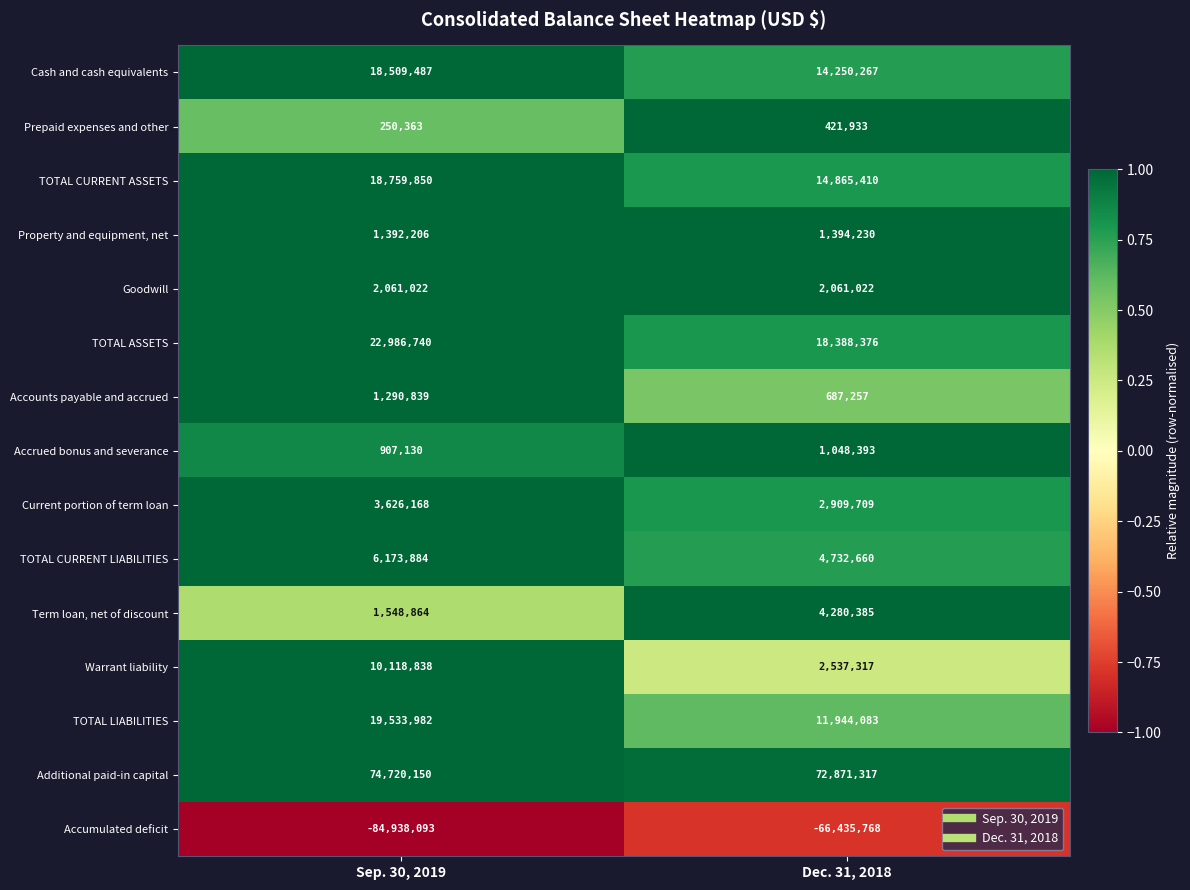

At how many categories does at least one series exceed 0?

2